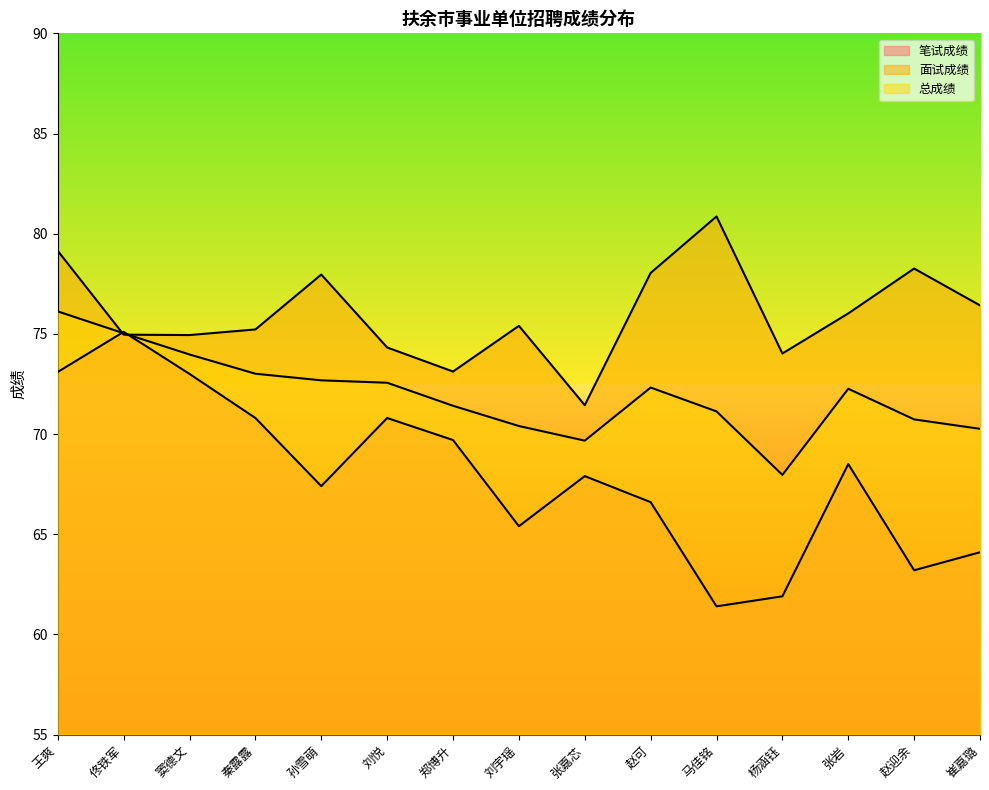

Is the value of 笔试成绩 at 刘悦 greater than the value of 总成绩 at 赵迎余?

Yes